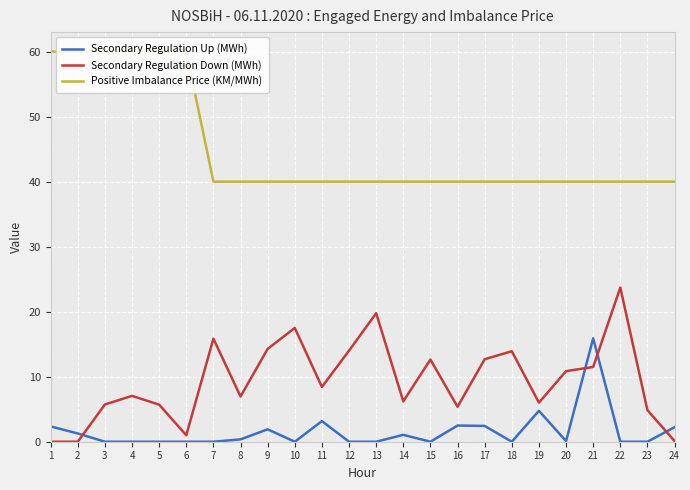

What is the total value across all series at 13?

59.8